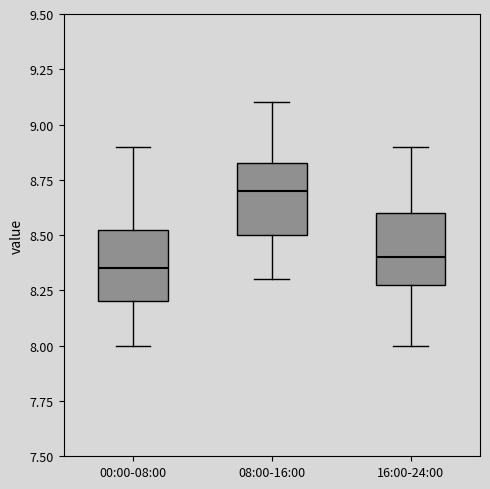

Where does the lower whisker of the box for 16:00-24:00 end on the y-axis? The values are not printed on the chart, so give them approximately, as read against the axis.

8.00